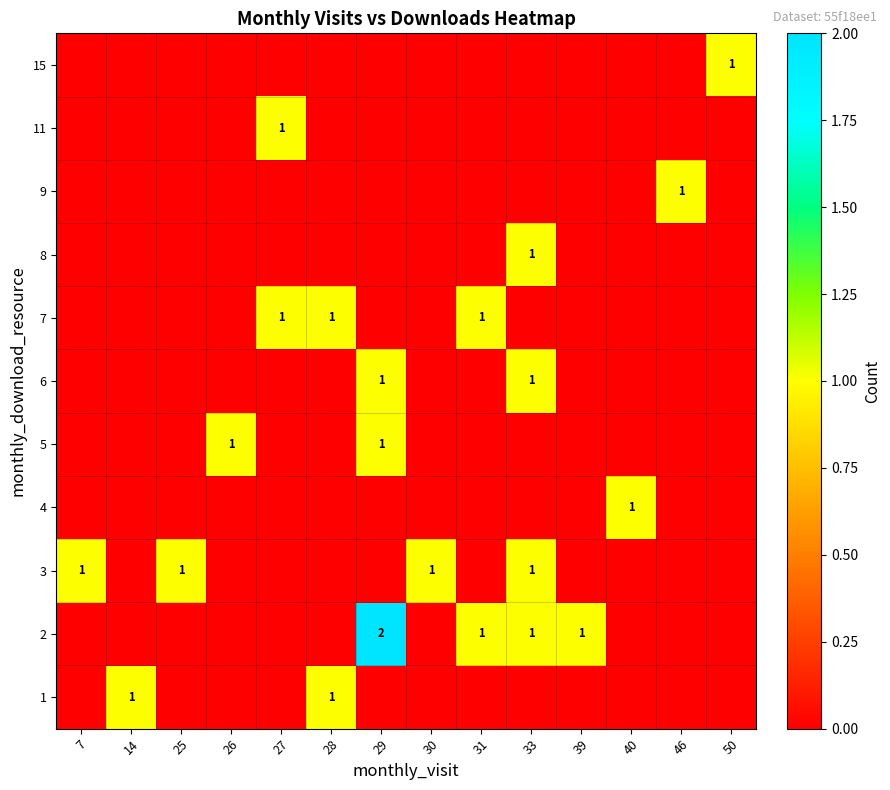

Is it true that 7 equals 1 at 31?

True